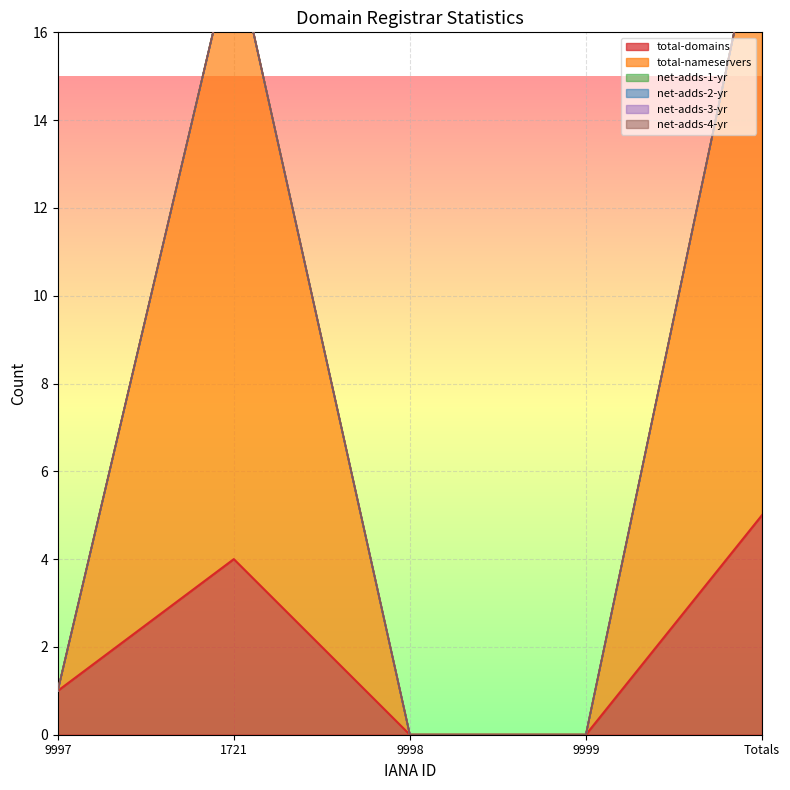

Reading right to left, transcribe all the data shown in this chart.

total-domains: 5	0	0	4	1
total-nameservers: 14	0	0	14	0
net-adds-1-yr: 0	0	0	0	0
net-adds-2-yr: 0	0	0	0	0
net-adds-3-yr: 0	0	0	0	0
net-adds-4-yr: 0	0	0	0	0